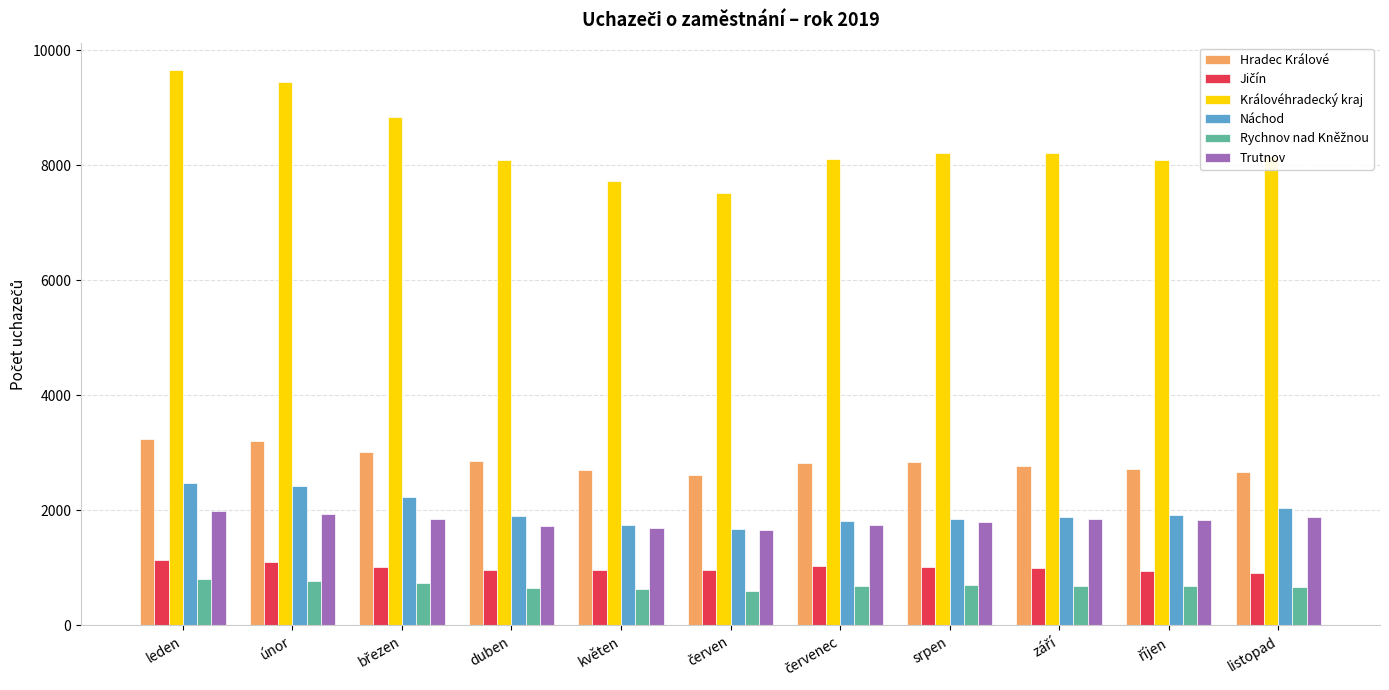

How many bars are there in total?

66